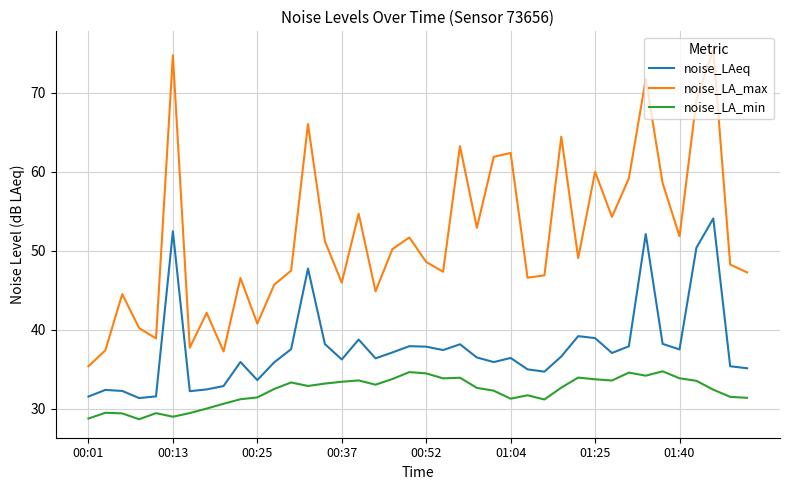

Which series has the widest spread of values?

noise_LA_max